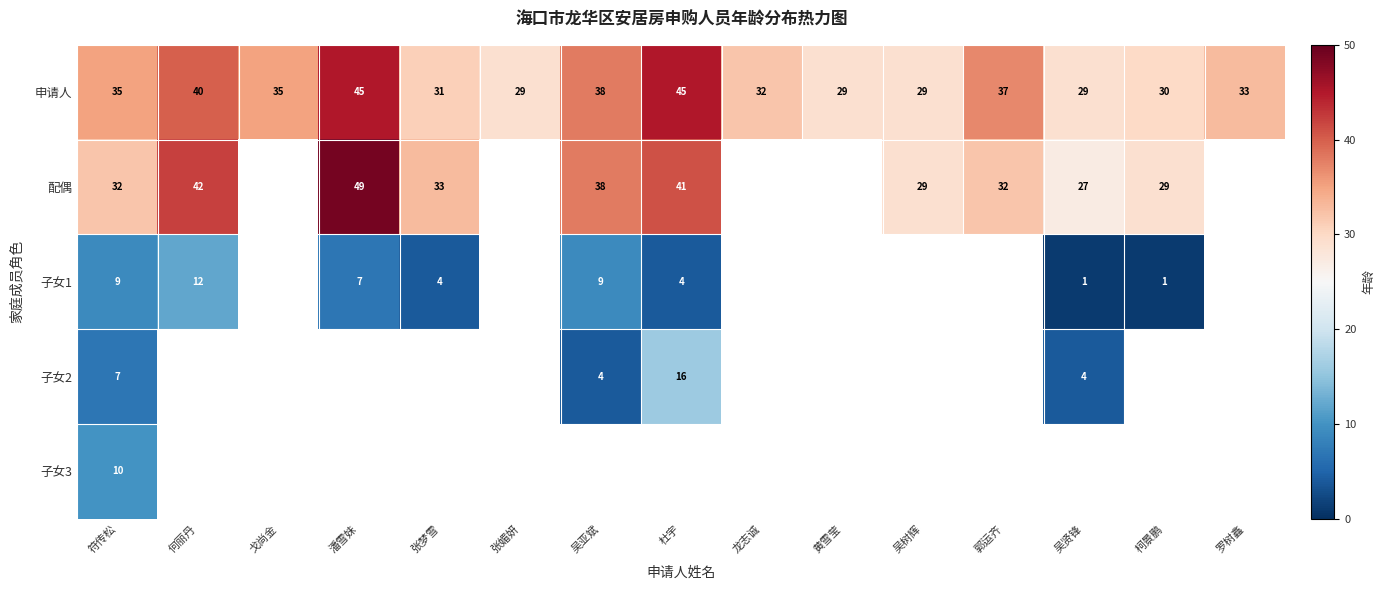

What is the smallest value displayed?

1.0